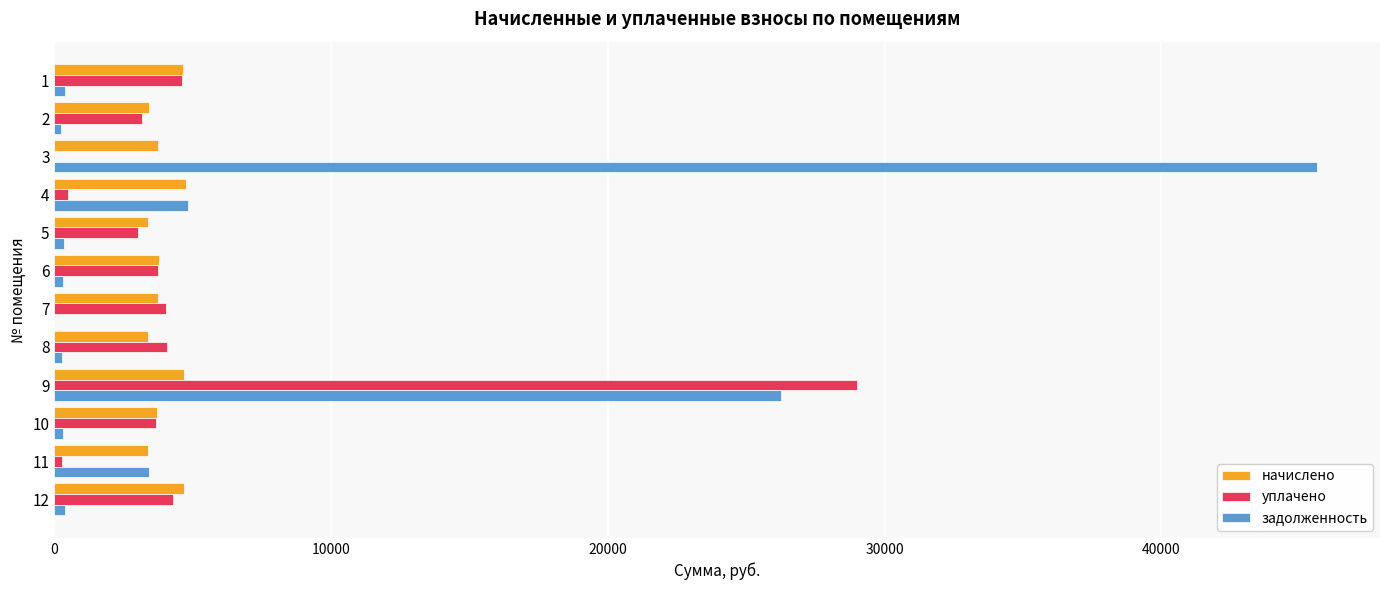

What is the sum of all уплачено values?

60430.6